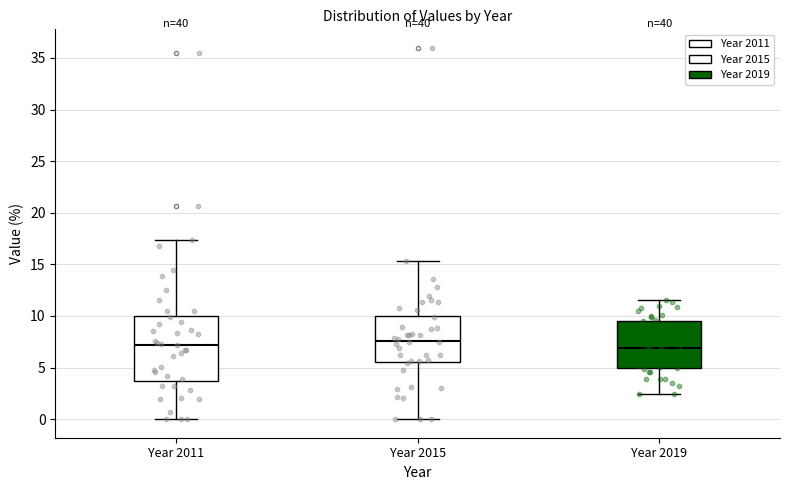

Where is the lower edge of the box for Year 2011 on the y-axis? The values are not printed on the chart, so give them approximately, as read against the axis.

3.5